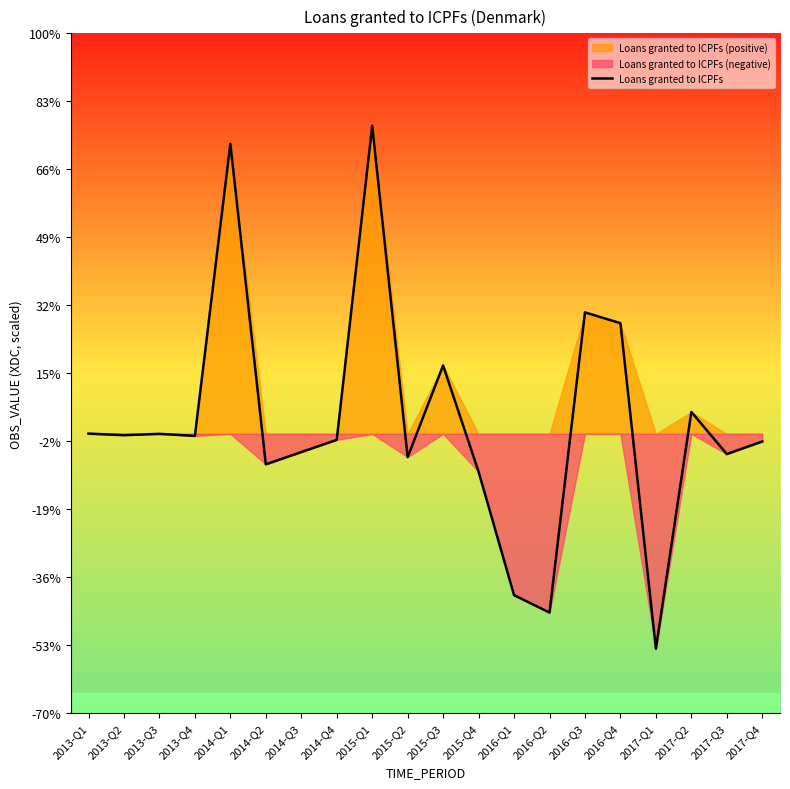

The value at 2013-Q3 is 5. True or false?

False